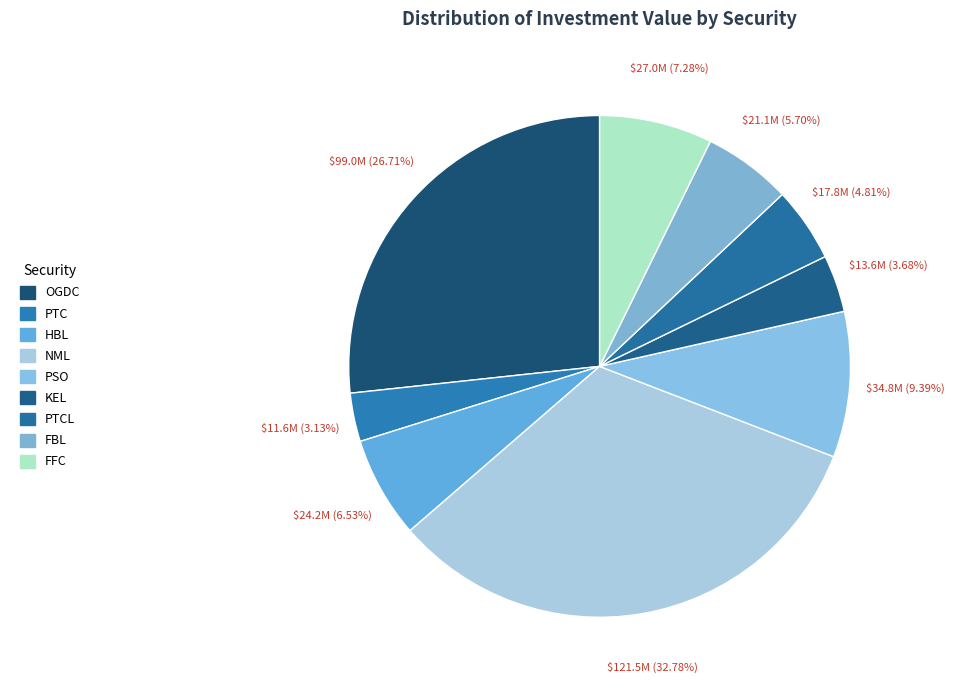

The PSO slice represents 21% of the pie. True or false?

False